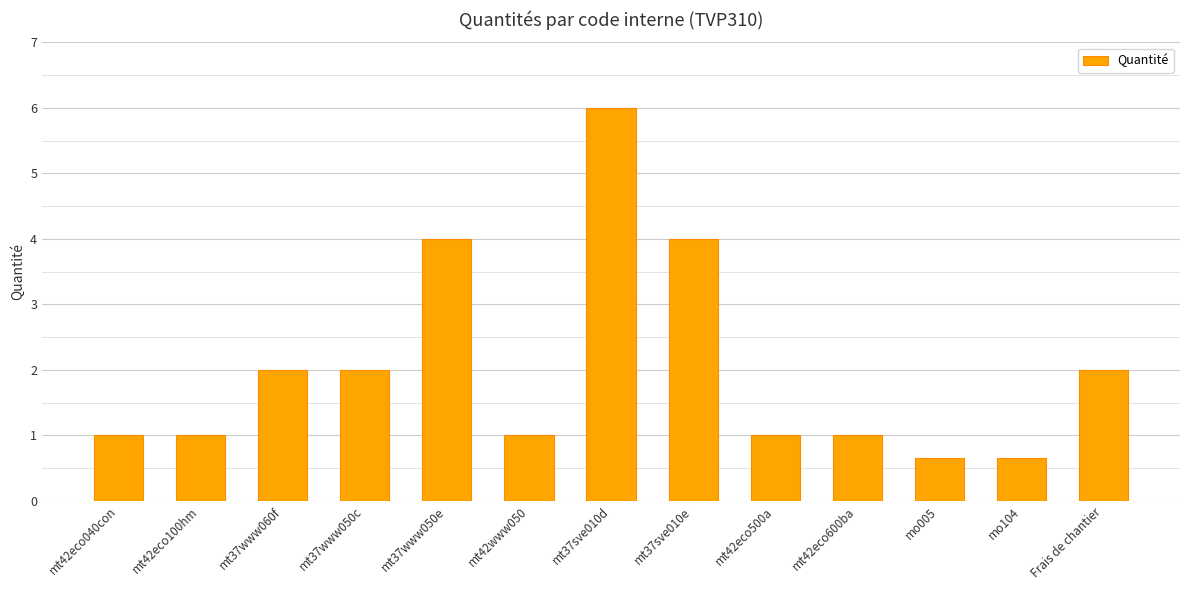

Between mt42www050 and mo005, which is larger?

mt42www050